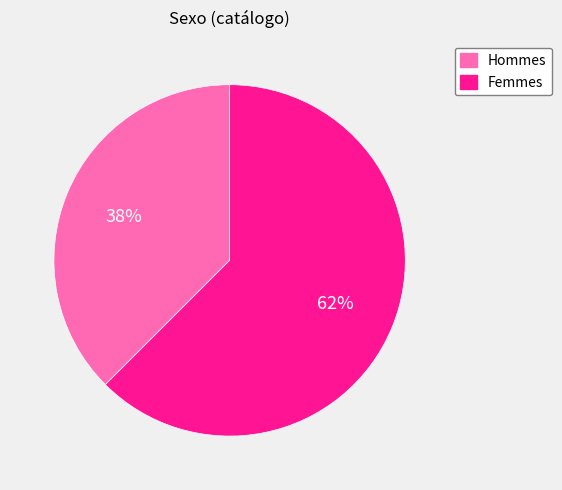

To the nearest percent, what is the average slice percentage?

50%